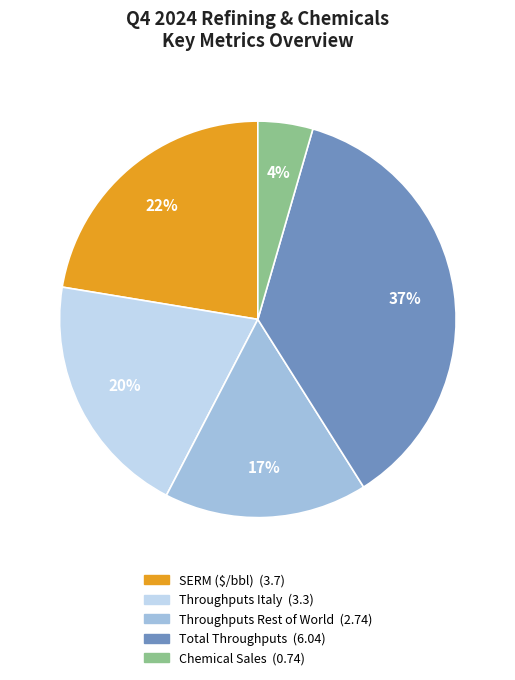

Is there any slice that represents more than half of the pie?

No